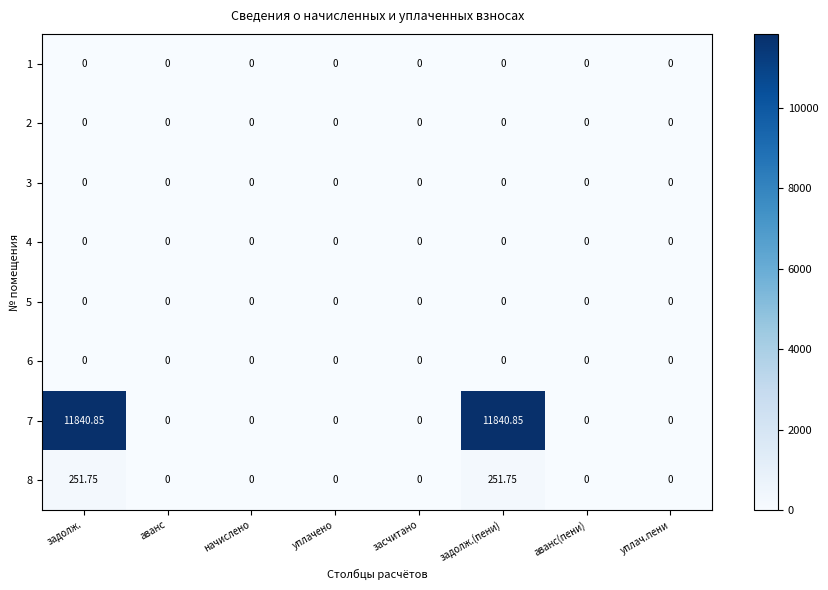

Between засчитано and задолж., which is larger?

засчитано